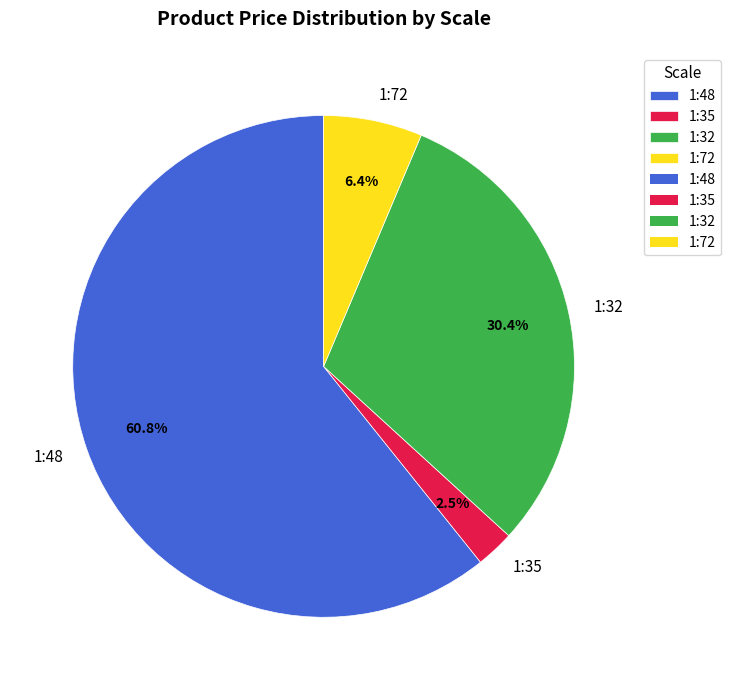

What percentage is the 1:48 slice, to the nearest percent?

61%